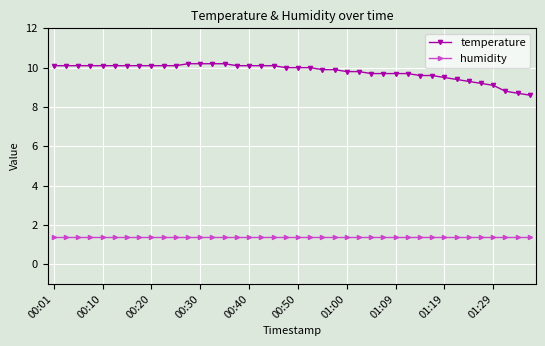

What is the greatest value displayed?

10.2